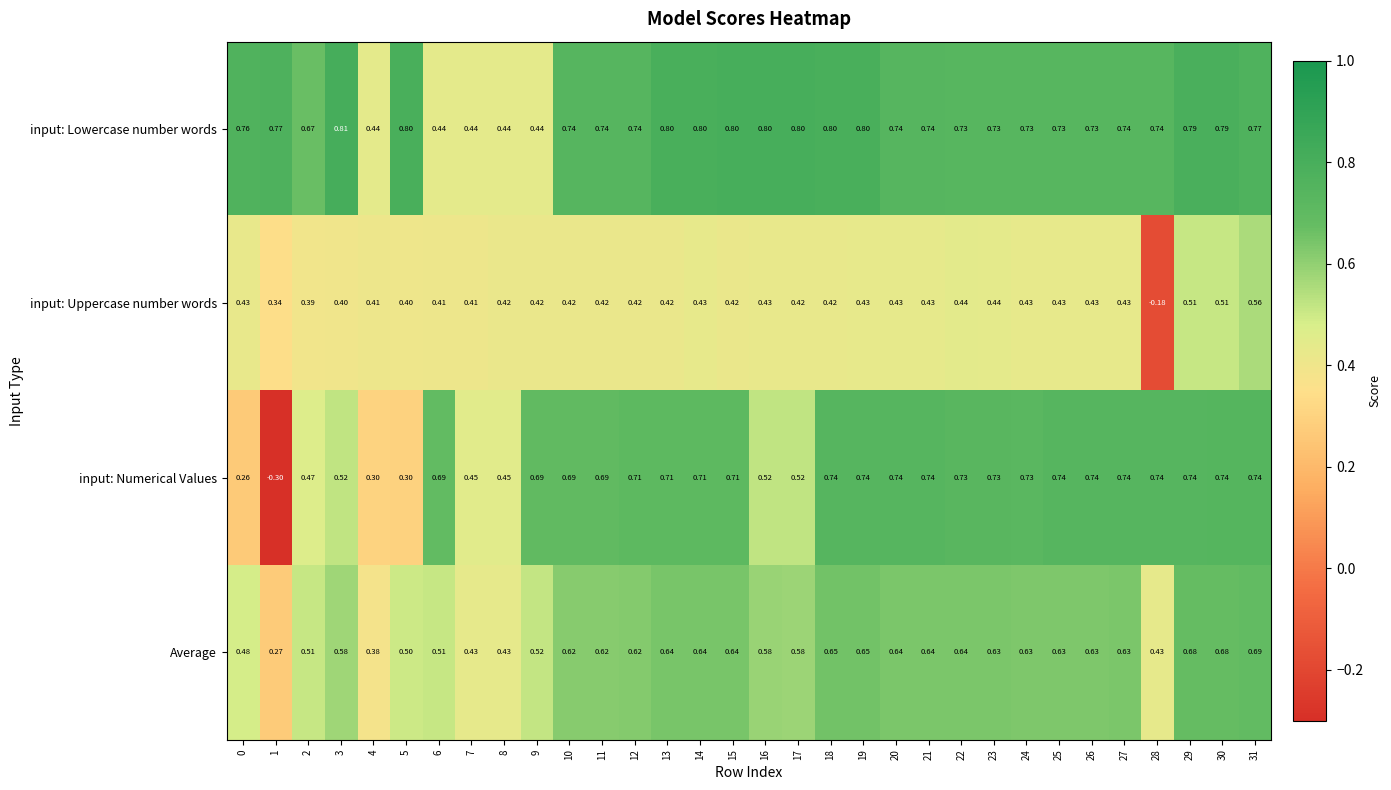

Is the value of input: Uppercase number words at 28 greater than the value of Average at 26?

No